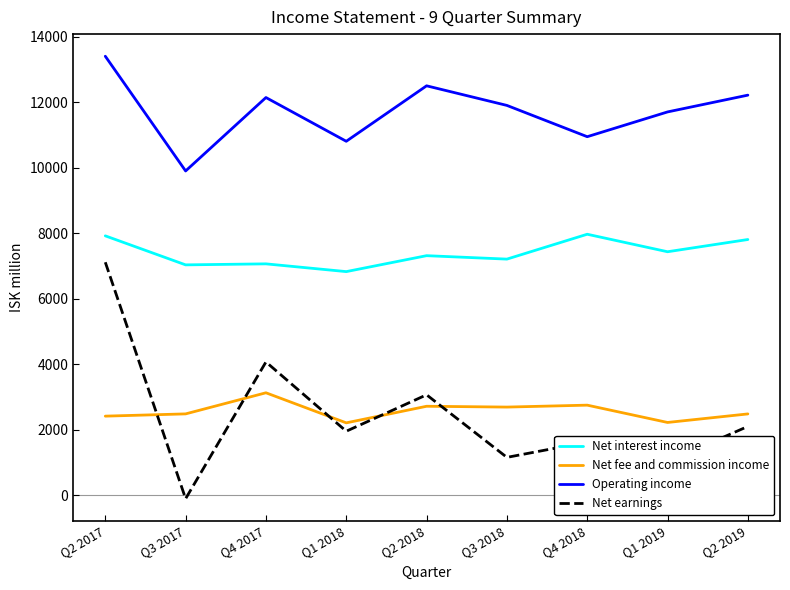

Count the number of categories in the chart.

9